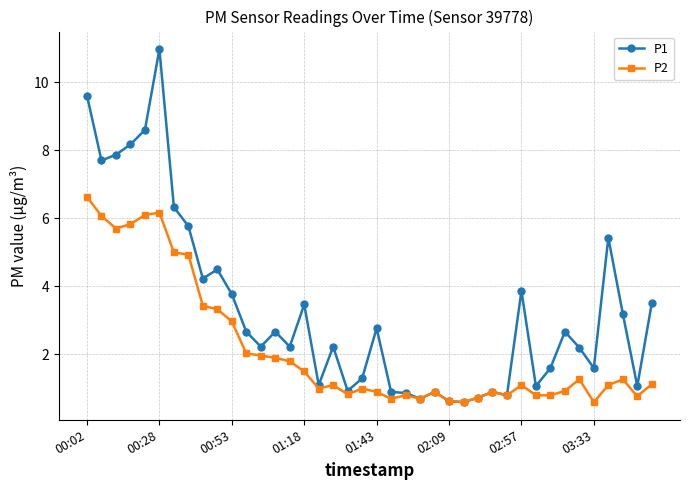

What is the value of the P1 point at the 13th from the left?

2.2